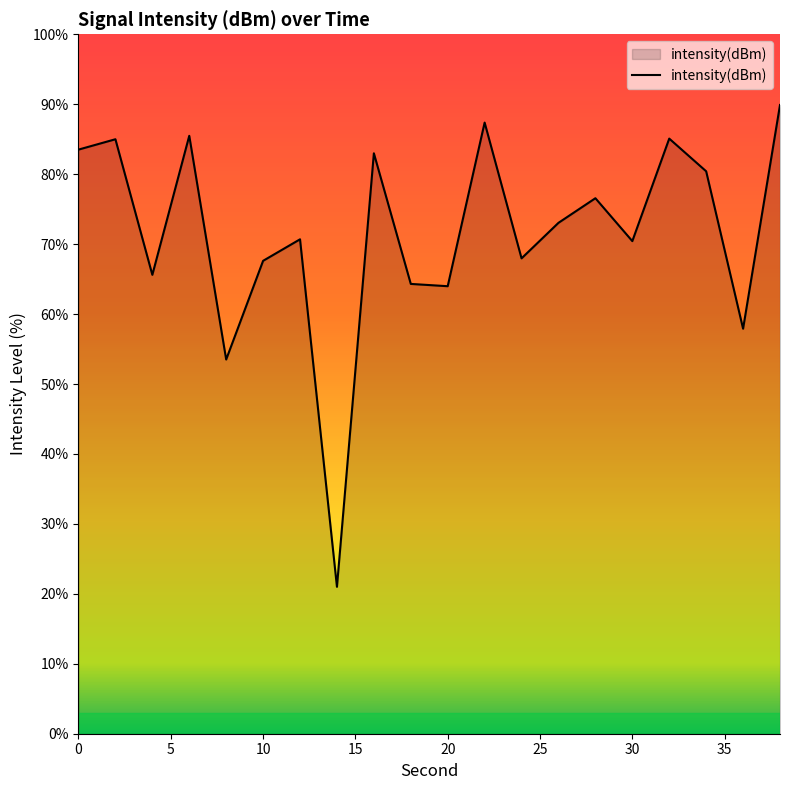

What is the greatest value displayed?

89.9